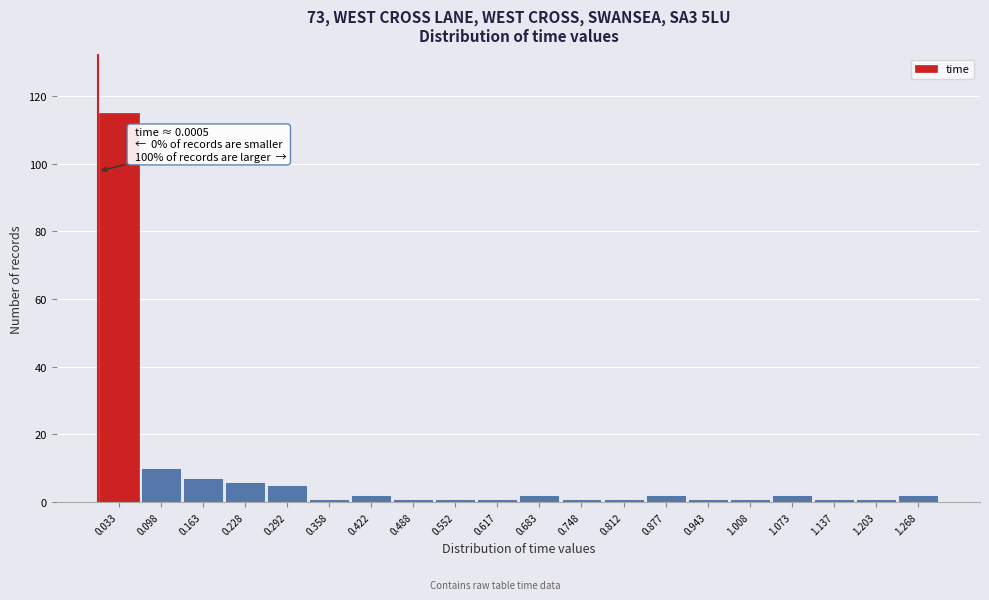

Which range on the x-axis has the tallest bar?

0.000 to 0.065